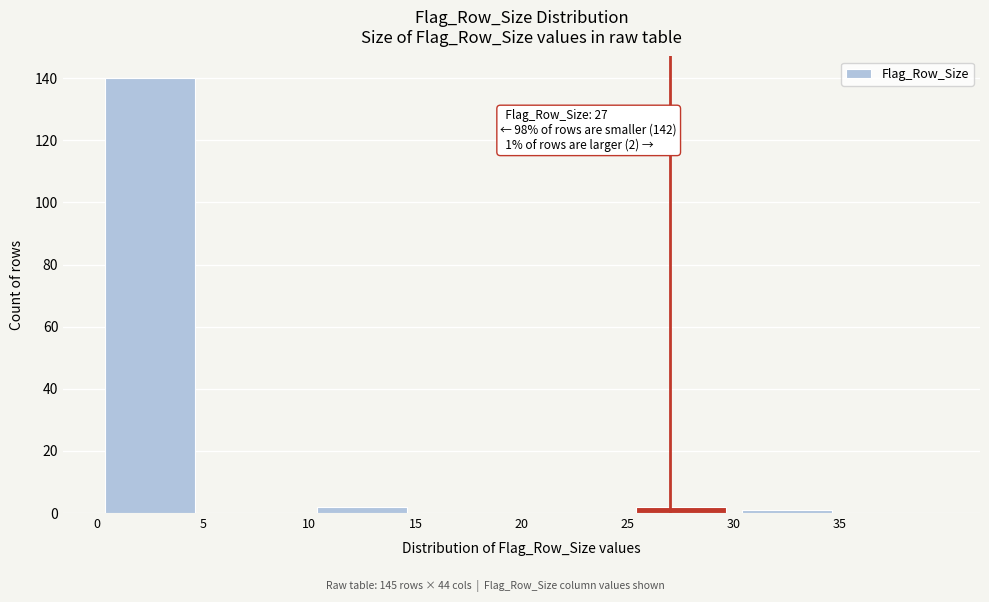

Which range on the x-axis has the tallest bar?

0 to 5